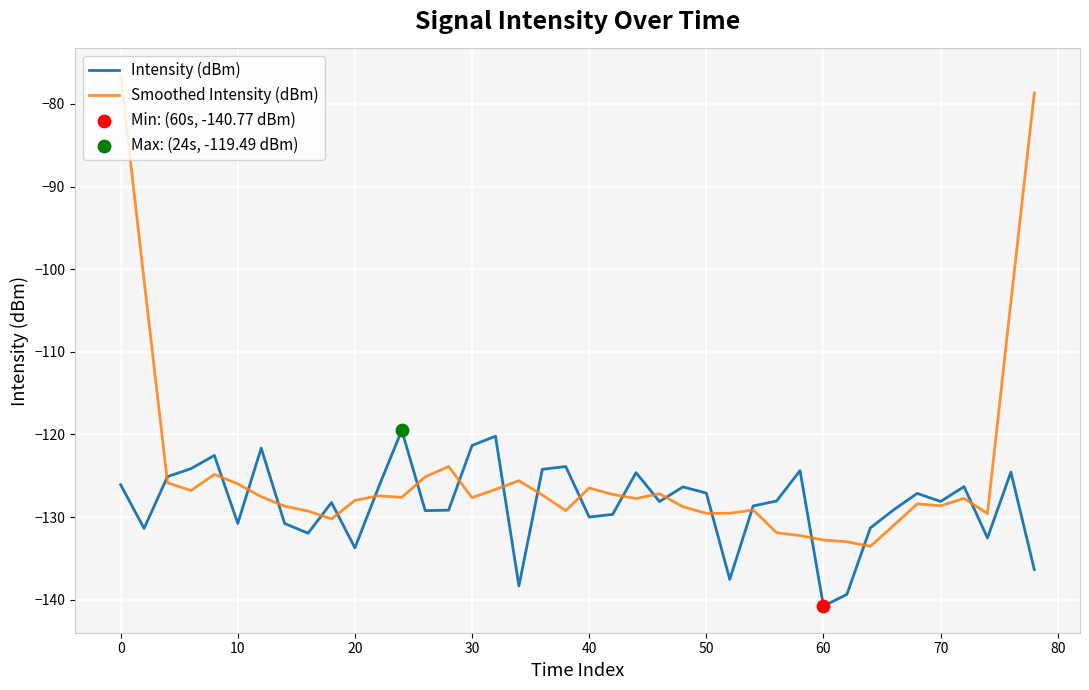

Which series has the largest range (max minus min)?

Smoothed Intensity (dBm)